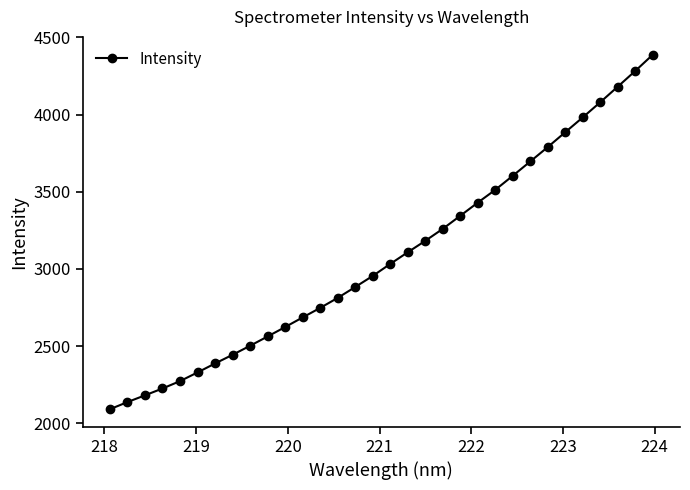

True or false: there are more than 2 points higher than both neighbors.

False